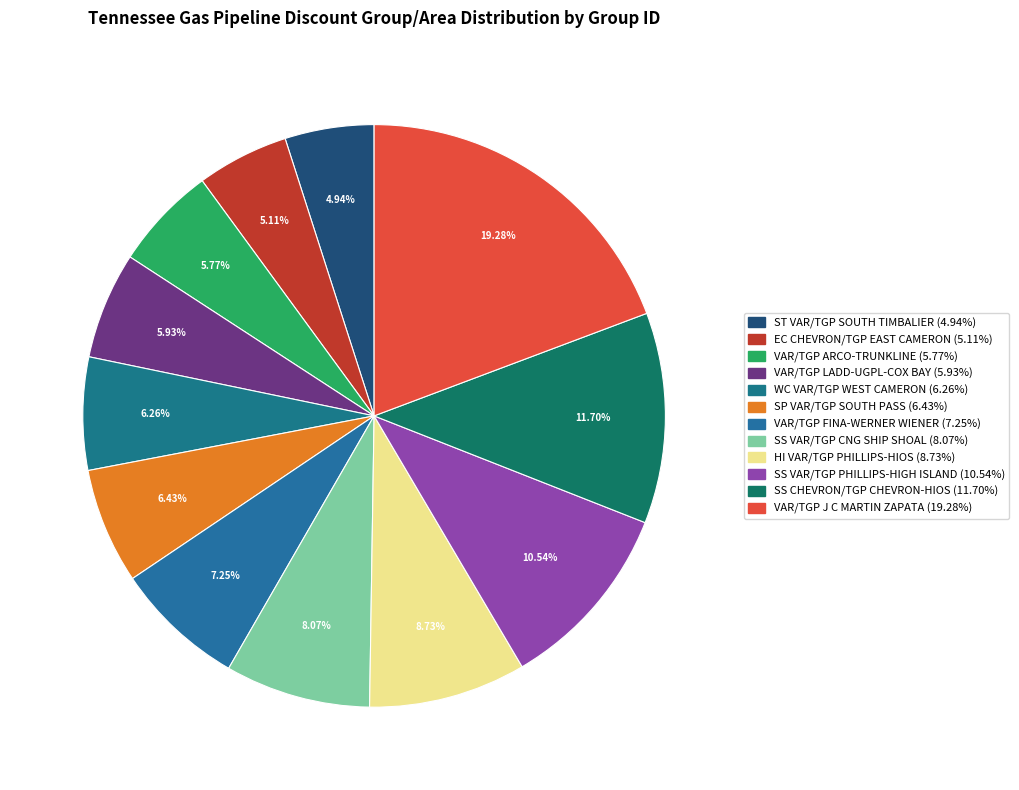

Is it true that HI VAR/TGP PHILLIPS-HIOS is 1% of the pie?

False